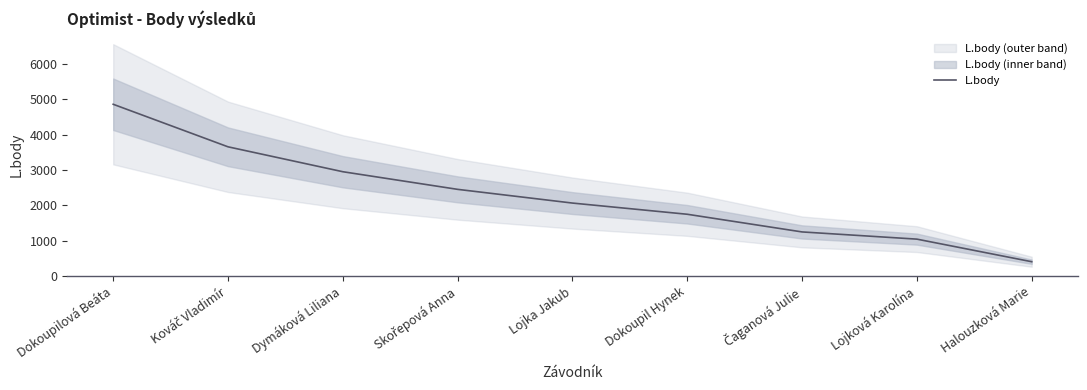

Reading right to left, extract all data points from this chart.

Halouzková Marie=404	Lojková Karolína=1043	Čaganová Julie=1247	Dokoupil Hynek=1747	Lojka Jakub=2064	Skořepová Anna=2452	Dymáková Liliana=2951	Kováč Vladimír=3656	Dokoupilová Beáta=4860